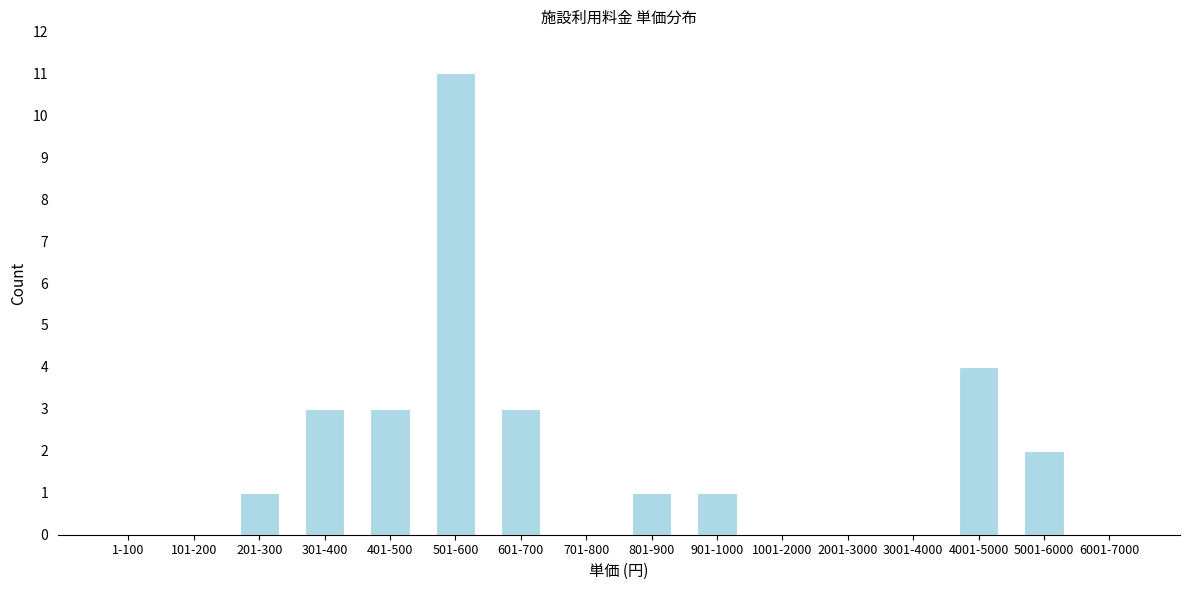

Reading right to left, what are all the values shown in this chart?

6001-7000=0	5001-6000=2	4001-5000=4	3001-4000=0	2001-3000=0	1001-2000=0	901-1000=1	801-900=1	701-800=0	601-700=3	501-600=11	401-500=3	301-400=3	201-300=1	101-200=0	1-100=0